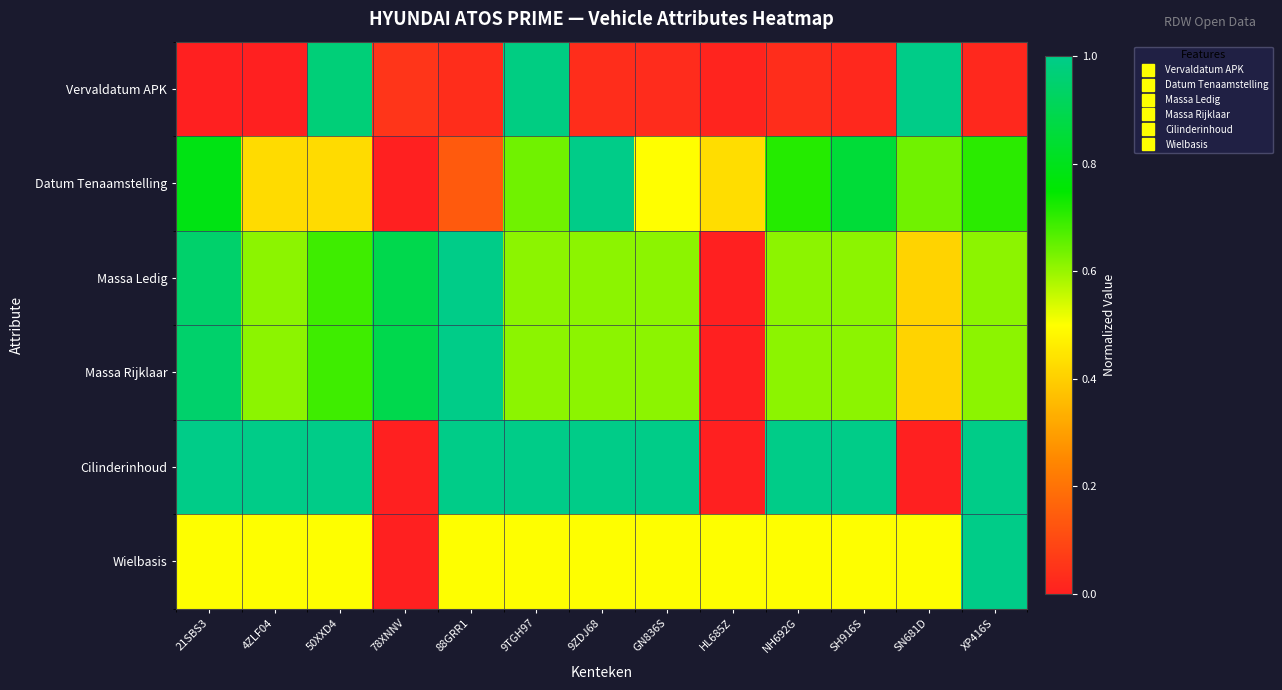

Which series has the largest range (max minus min)?

Vervaldatum APK